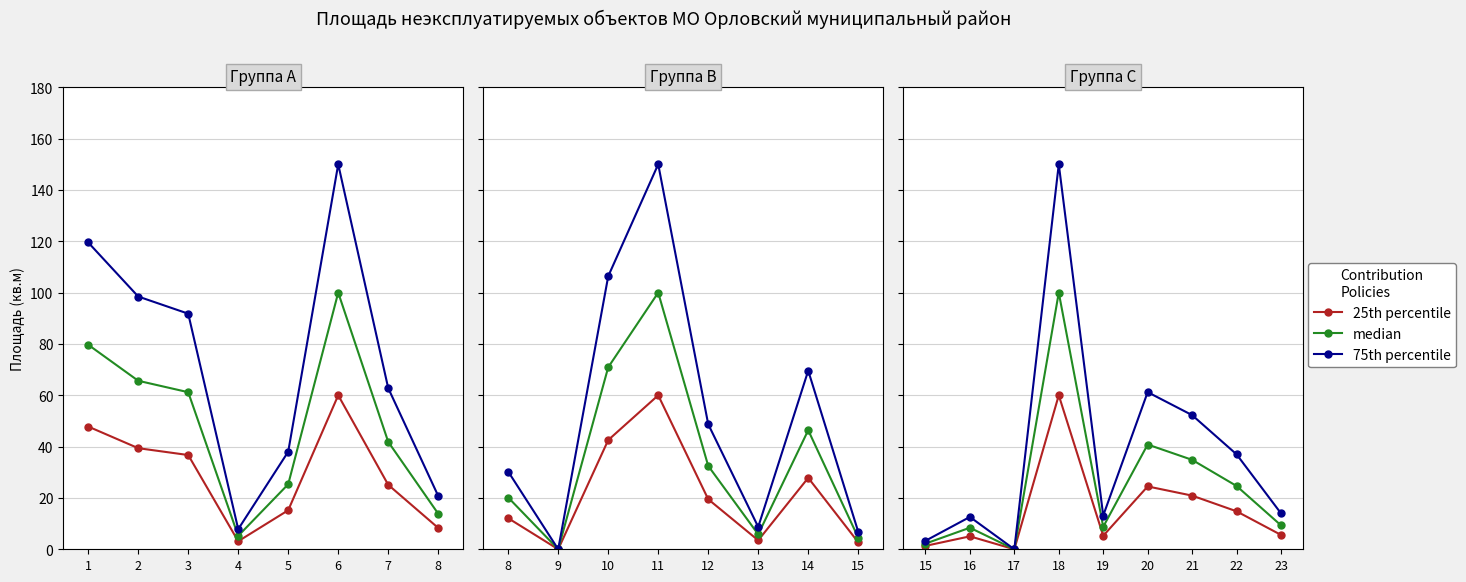

What is the value of the median point at the 4th from the left?

100.0